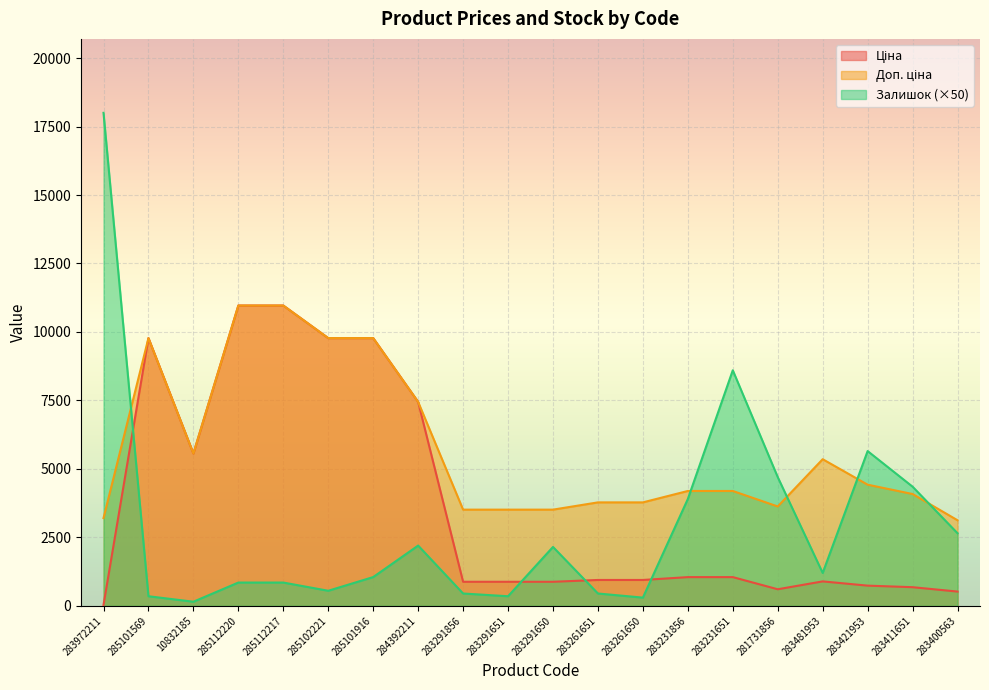

Reading right to left, extract all data points from this chart.

Ціна: 283400563=520.6	283411651=680.4	283421953=737.2	283481953=892.2	281731856=604.6	283231651=1048.4	283231856=1048.4	283261650=944.2	283261651=944.2	283291650=878.0	283291651=878.0	283291856=878.0	284392211=7444.6	285101916=9775.5	285102221=9775.5	285112217=10964.4	285112220=10964.4	10832185=5560.3	285101569=9775.5	283972211=32.0
Доп. ціна: 283400563=3123.8	283411651=4082.3	283421953=4423.0	283481953=5353.1	281731856=3627.9	283231651=4193.5	283231856=4193.5	283261650=3777.0	283261651=3777.0	283291650=3511.9	283291651=3511.9	283291856=3511.9	284392211=7444.6	285101916=9775.5	285102221=9775.5	285112217=10964.4	285112220=10964.4	10832185=5560.3	285101569=9775.5	283972211=3205.0
Залишок: 283400563=2650.0	283411651=4350.0	283421953=5650.0	283481953=1200.0	281731856=4700.0	283231651=8600.0	283231856=3900.0	283261650=300.0	283261651=450.0	283291650=2150.0	283291651=350.0	283291856=450.0	284392211=2200.0	285101916=1050.0	285102221=550.0	285112217=850.0	285112220=850.0	10832185=150.0	285101569=350.0	283972211=18000.0